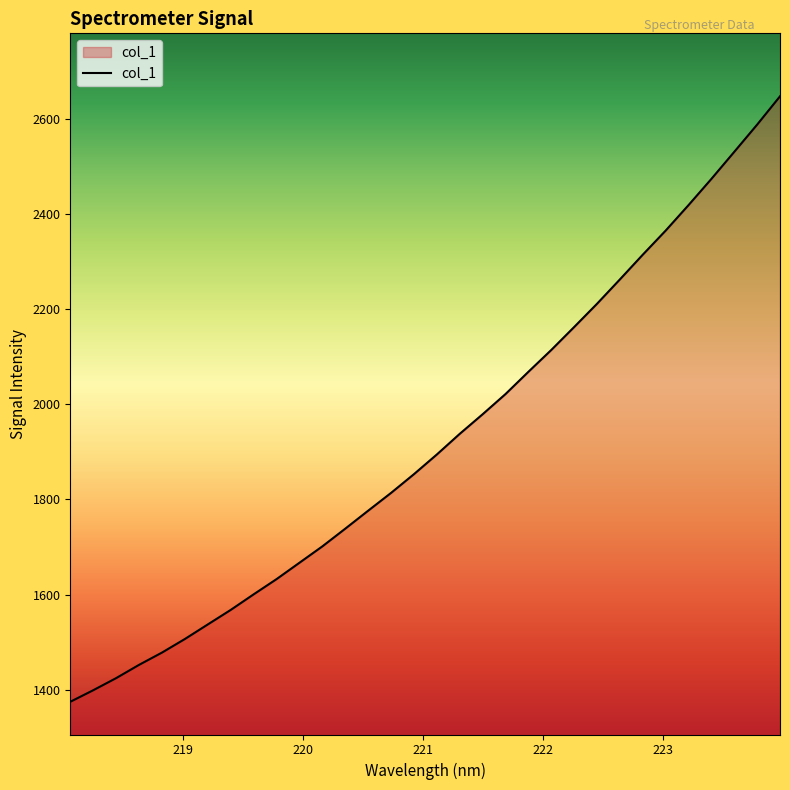

What is the maximum value shown in the chart?

2646.9